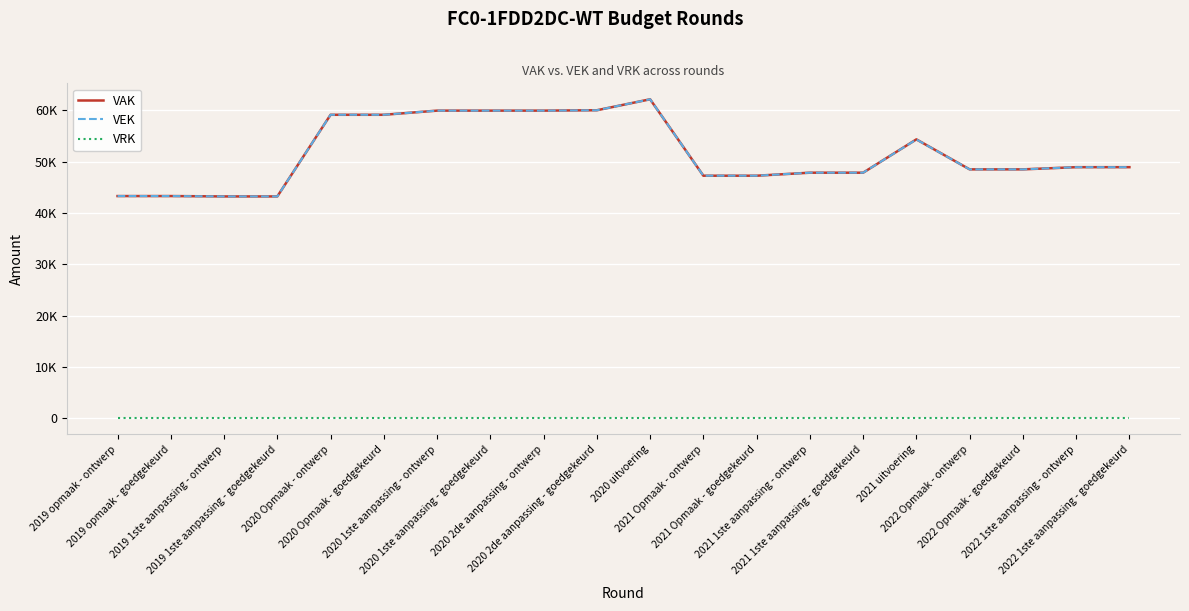

At how many categories does at least one series exceed 3932?

20